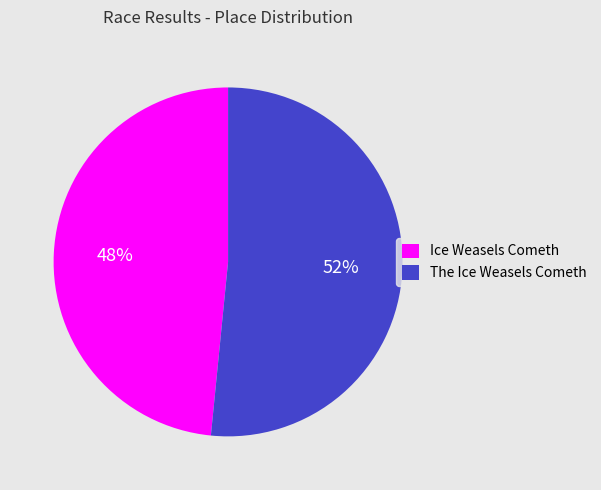

Which has a higher value, The Ice Weasels Cometh or Ice Weasels Cometh?

The Ice Weasels Cometh